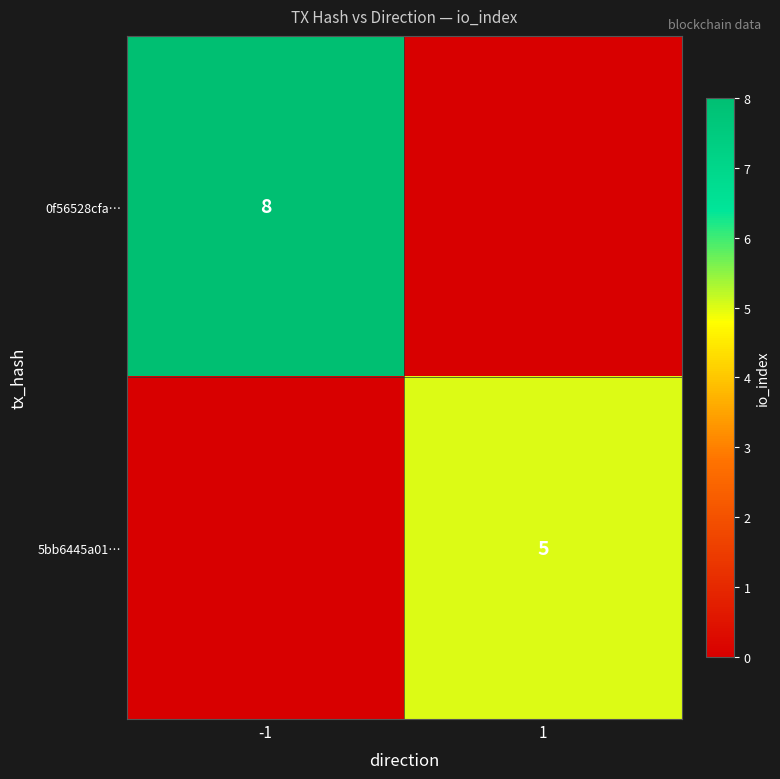

Which label corresponds to the largest value in the chart?

-1